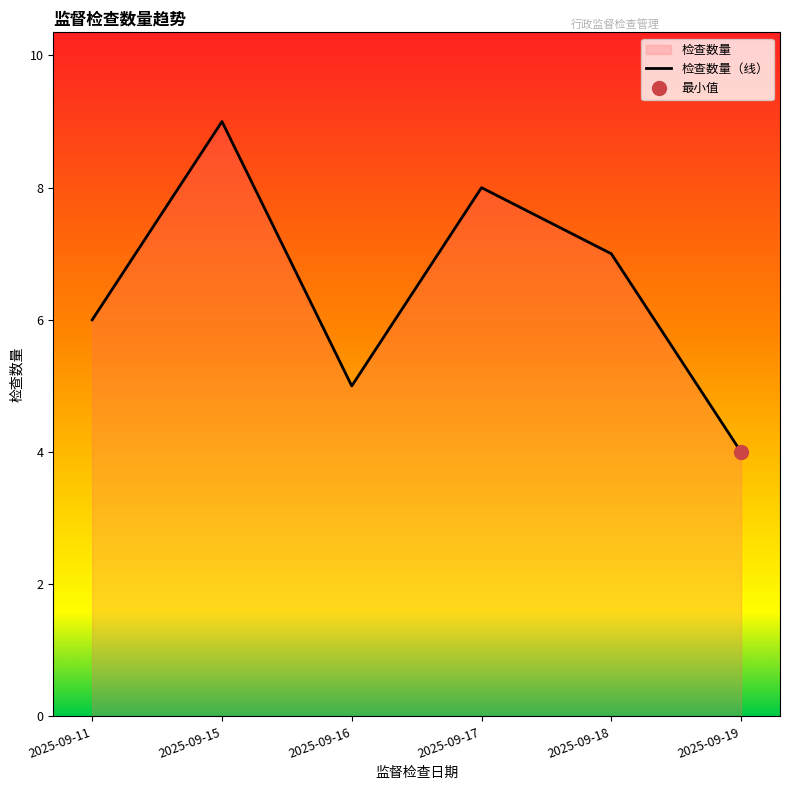

What is the difference between the values at 2025-09-15 and 2025-09-17?

1